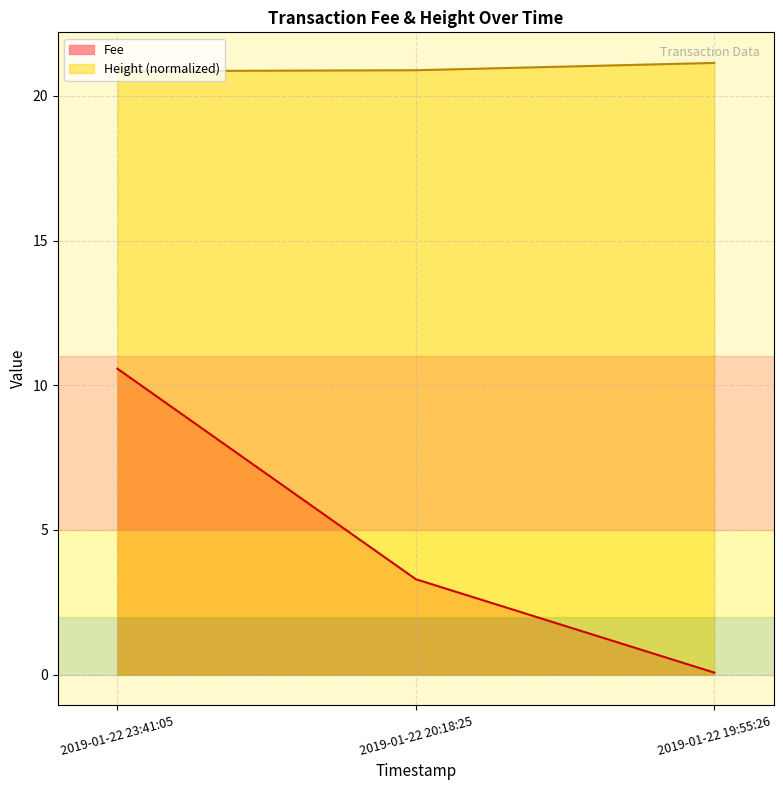

Which label corresponds to the smallest value in the chart?

2019-01-22 19:55:26